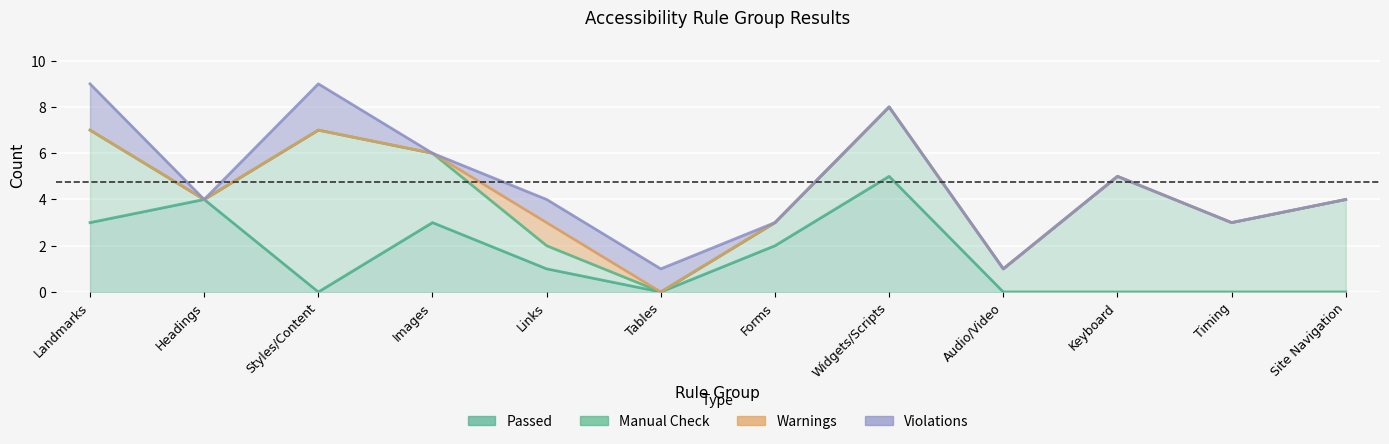

Where is the first local maximum for Warnings?

Links